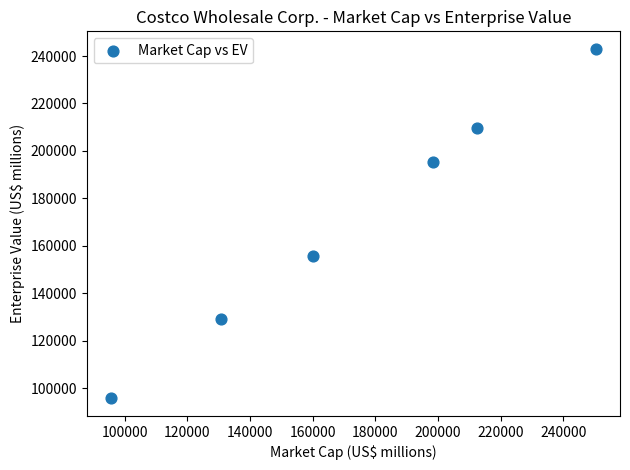

What is the average X value?

174688